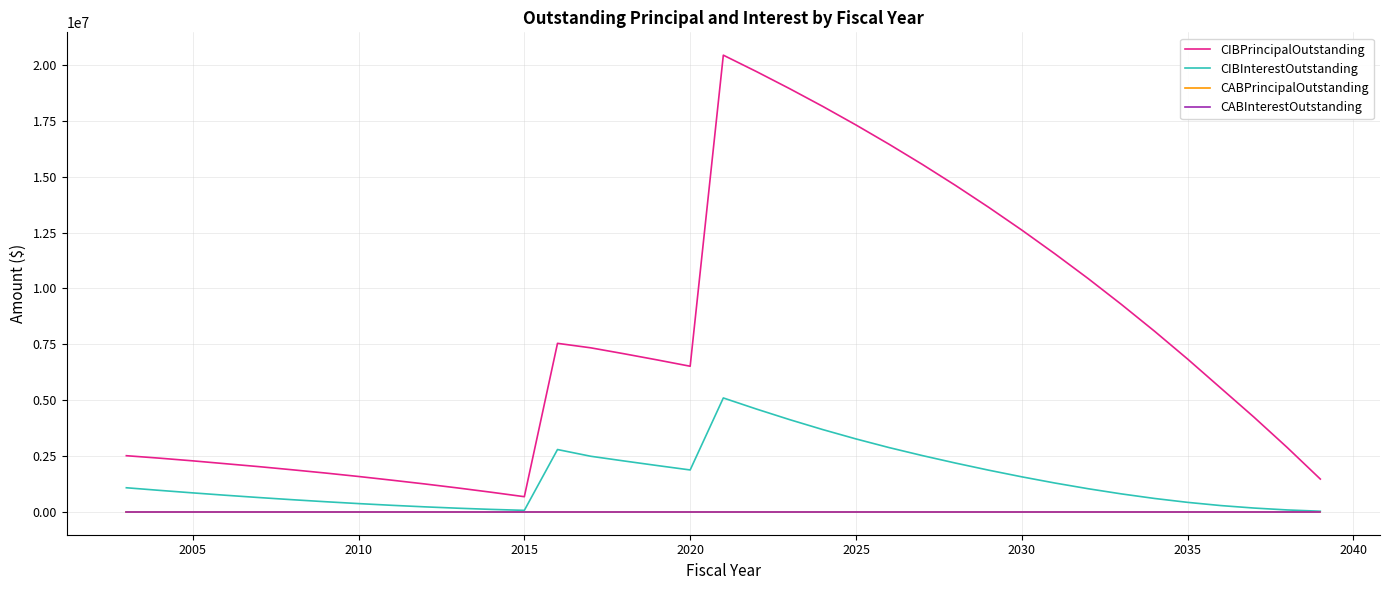

True or false: CIBPrincipalOutstanding and CIBInterestOutstanding intersect in this chart.

False